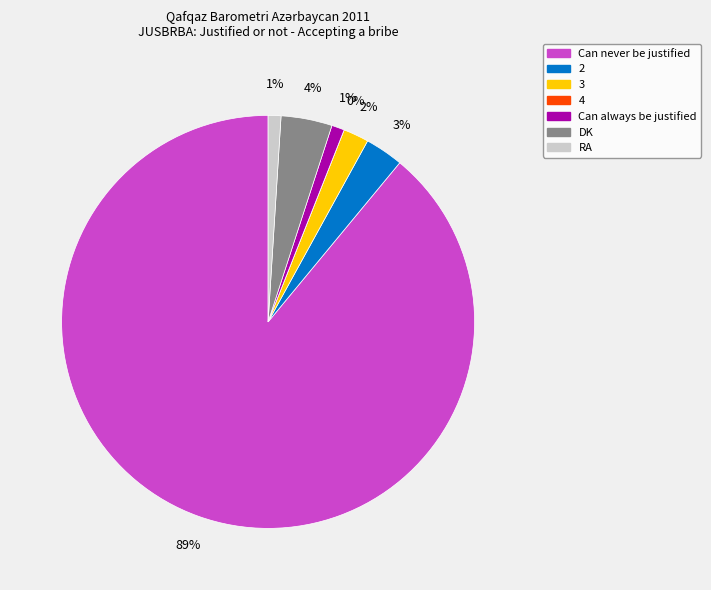

To the nearest percent, what is the combined percentage of 4 and Can never be justified?

89%